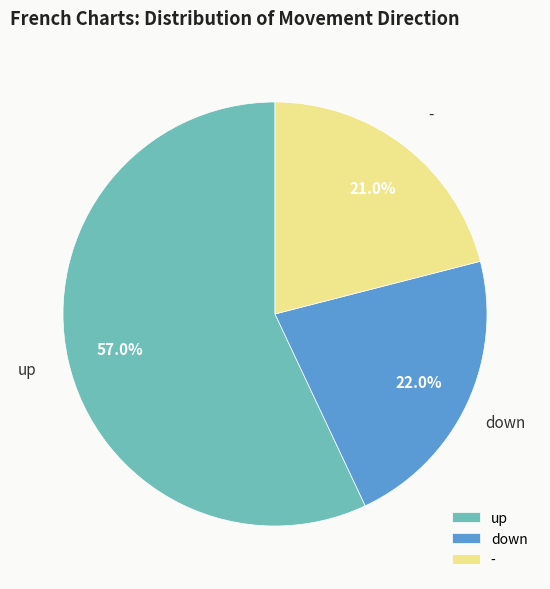

To the nearest percent, what is the average slice percentage?

33%